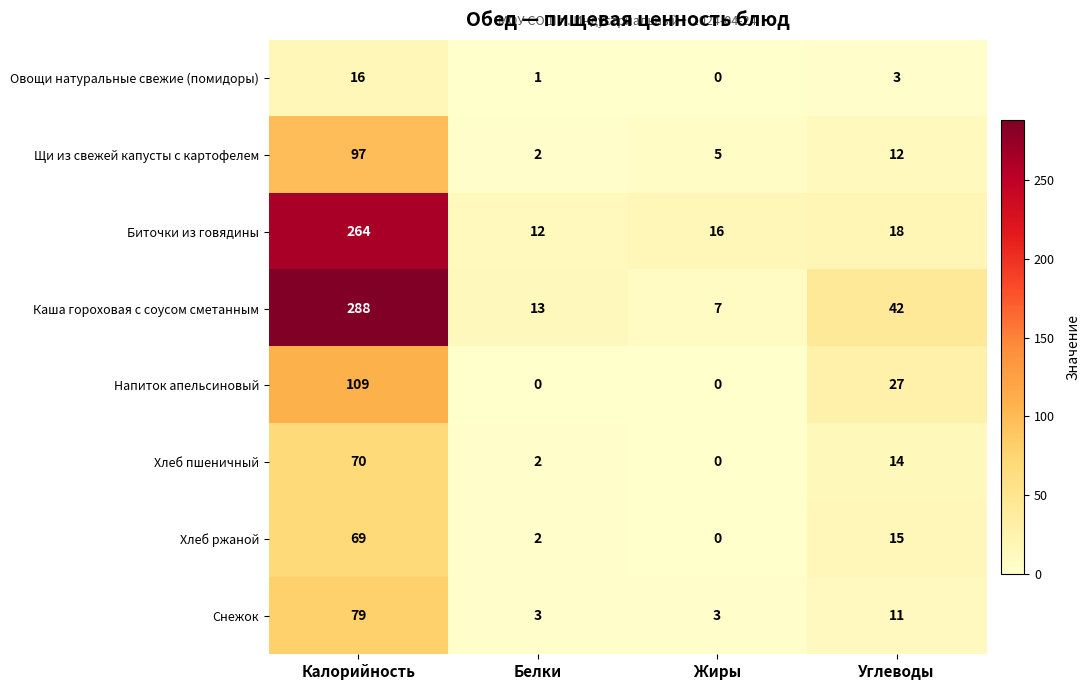

What is the sum of the Хлеб пшеничный values at Белки and Углеводы?

16